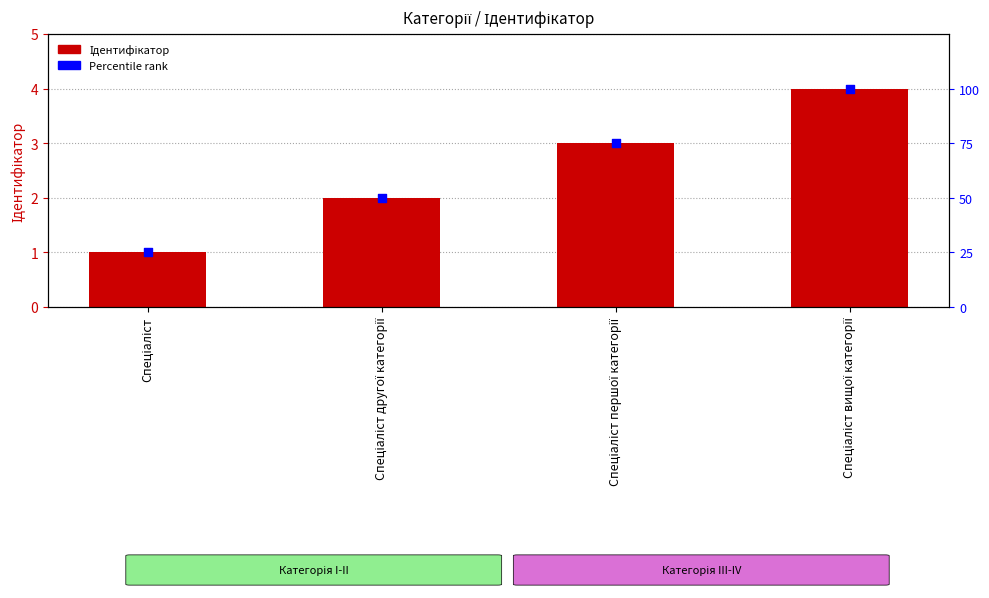

Which series contains the highest Y value?

Percentile rank